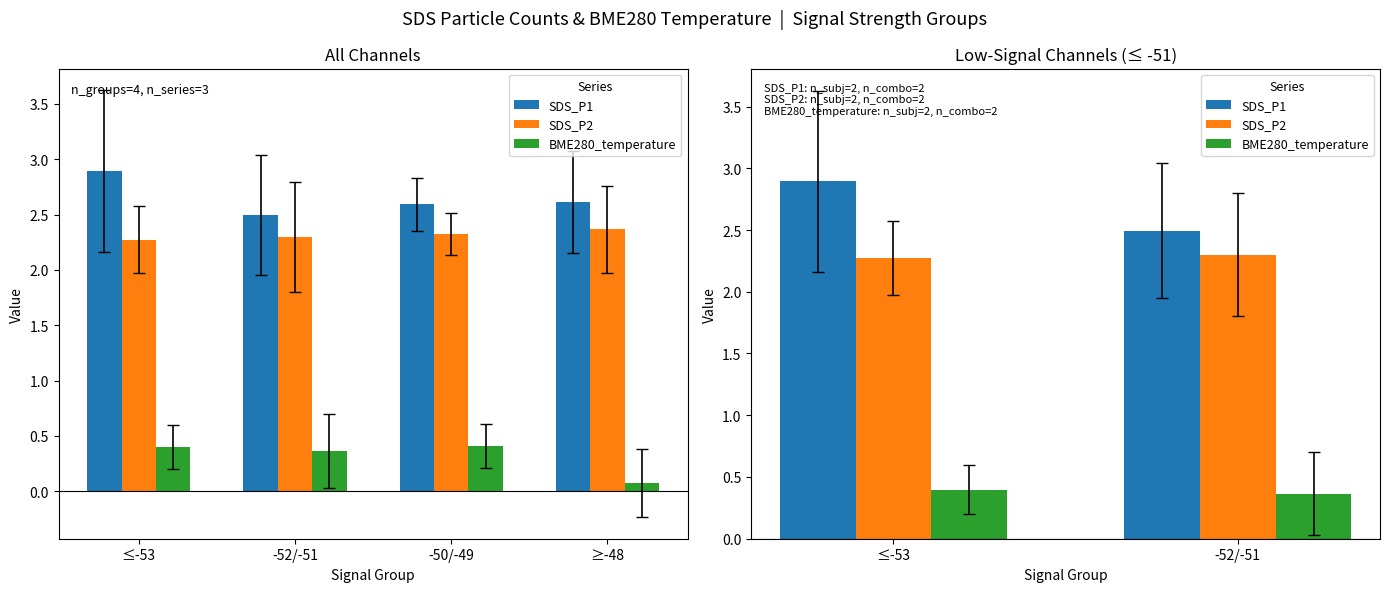

What is the minimum value for BME280_temperature?

0.4